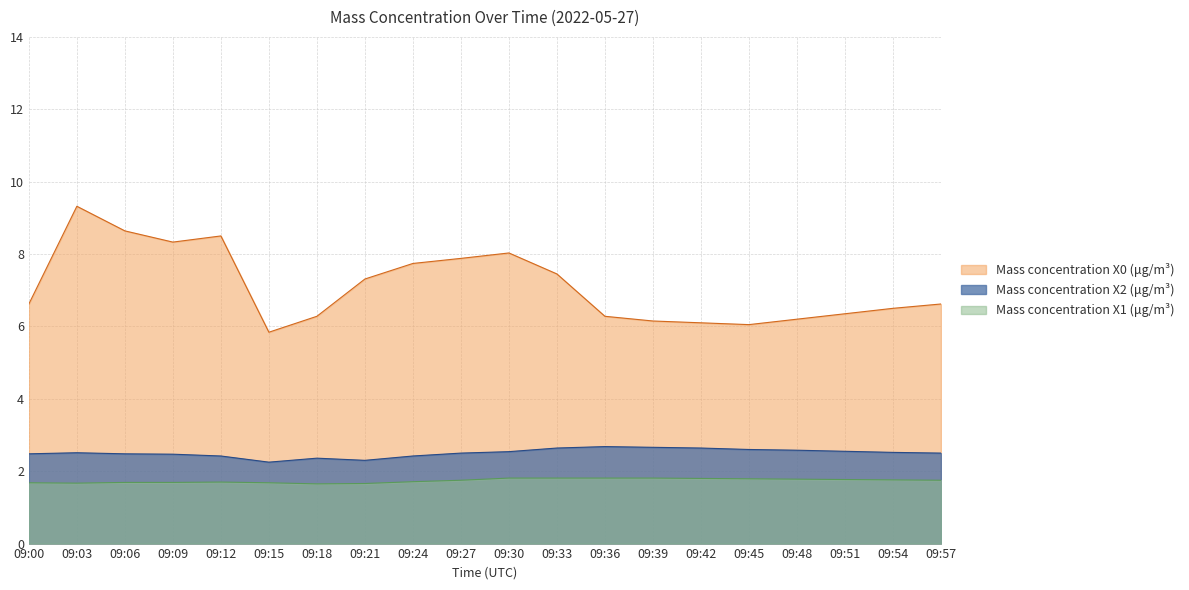

True or false: Mass concentration X2 (μg/m³) and Mass concentration X1 (μg/m³) cross at least once.

False